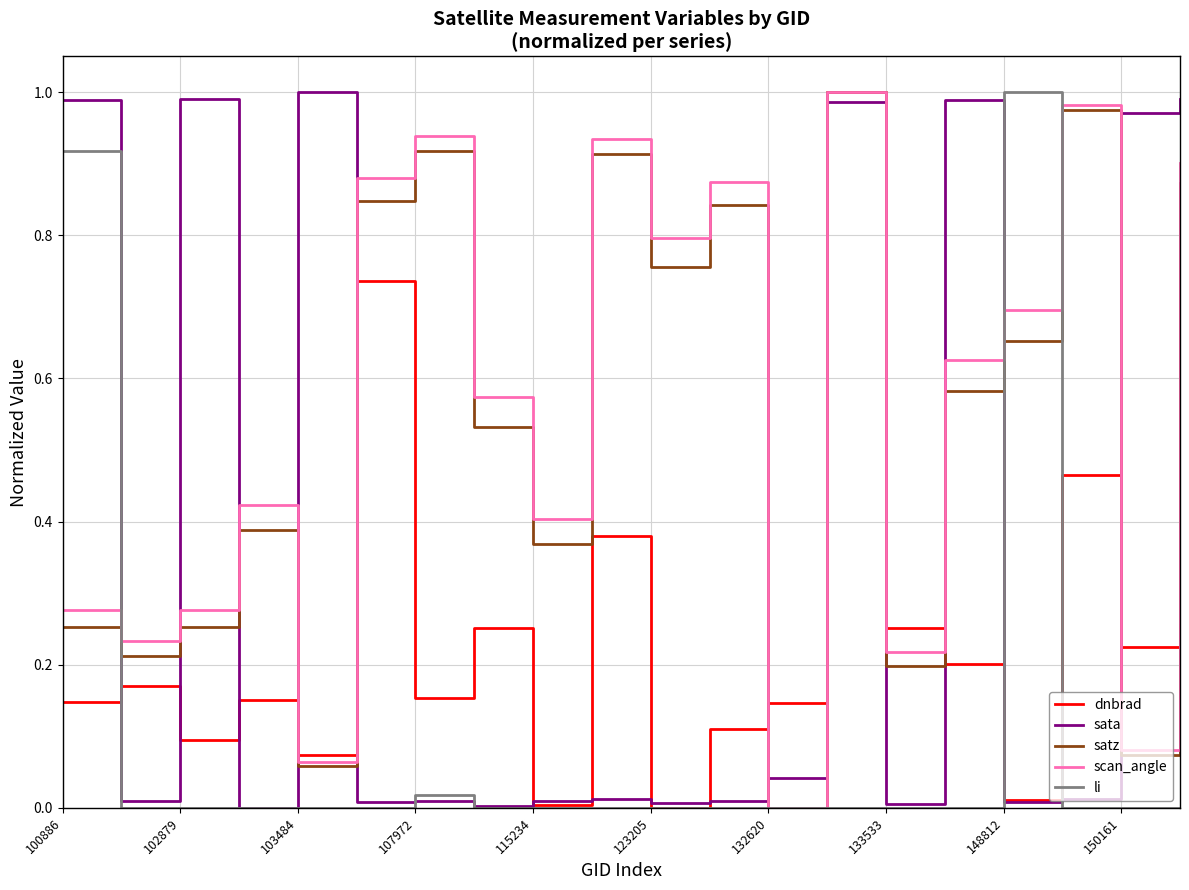

How many intersections are there between sata and satz?

10